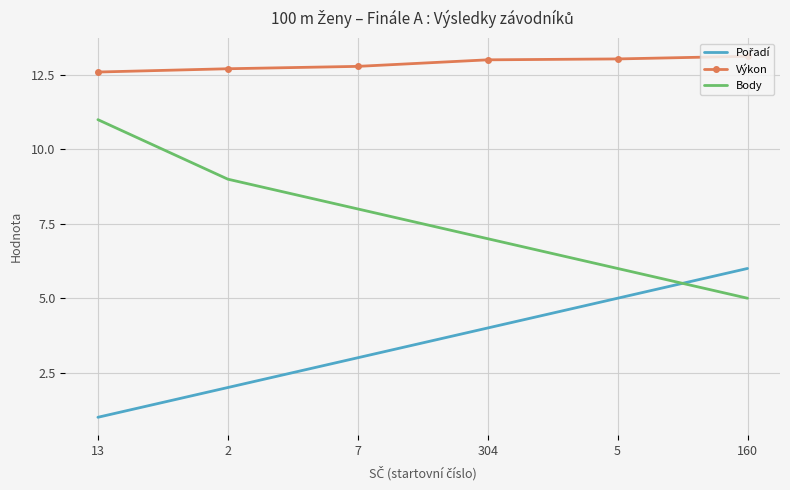

Is it true that Výkon equals 19.1 at 160?

False